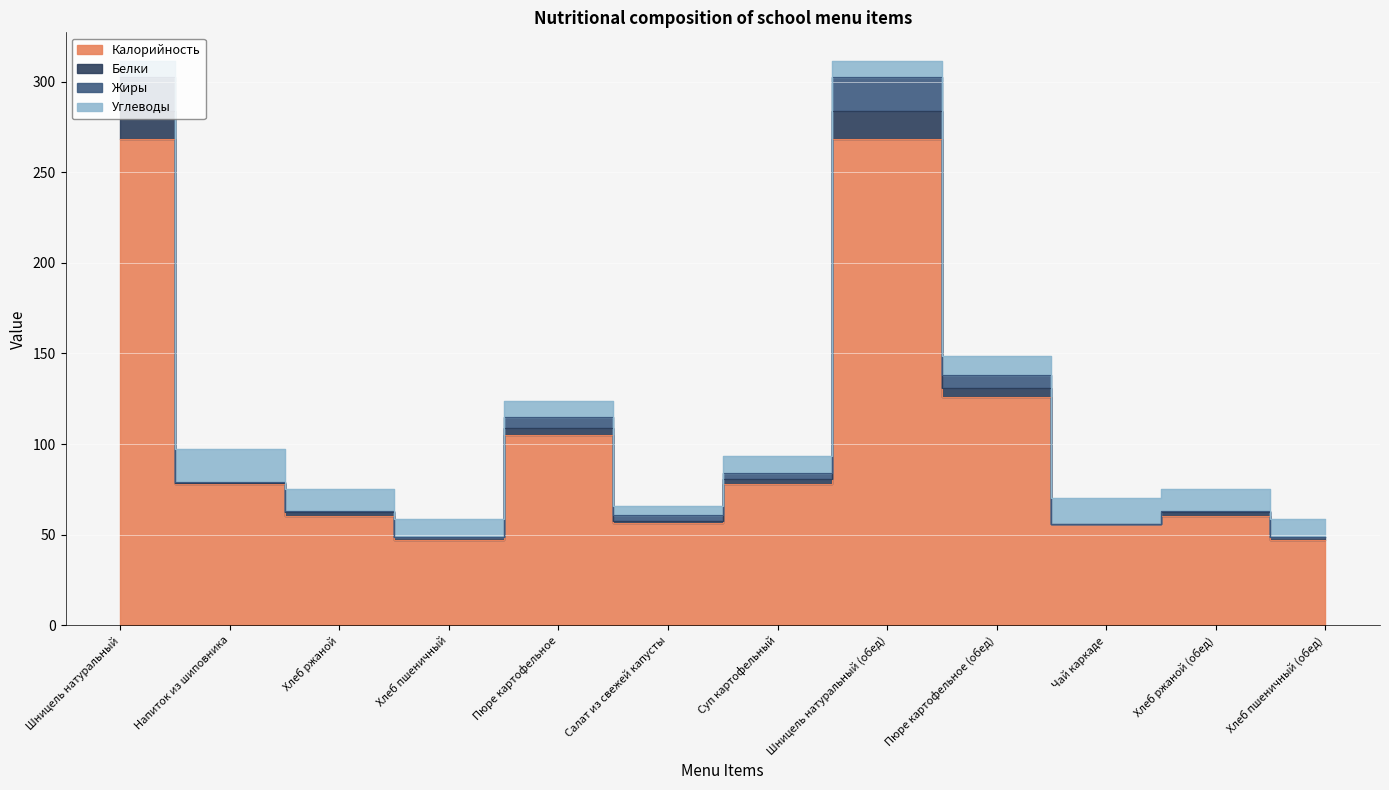

True or false: Жиры and Калорийность cross at least once.

False